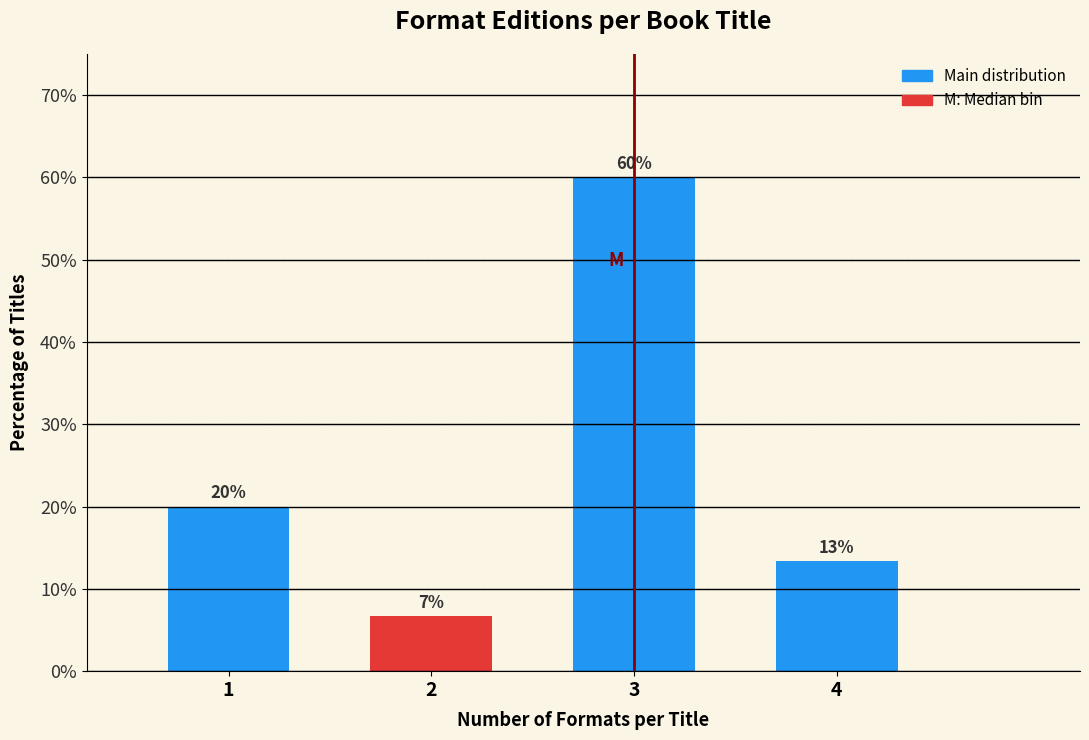

What is the greatest value displayed?

60.0